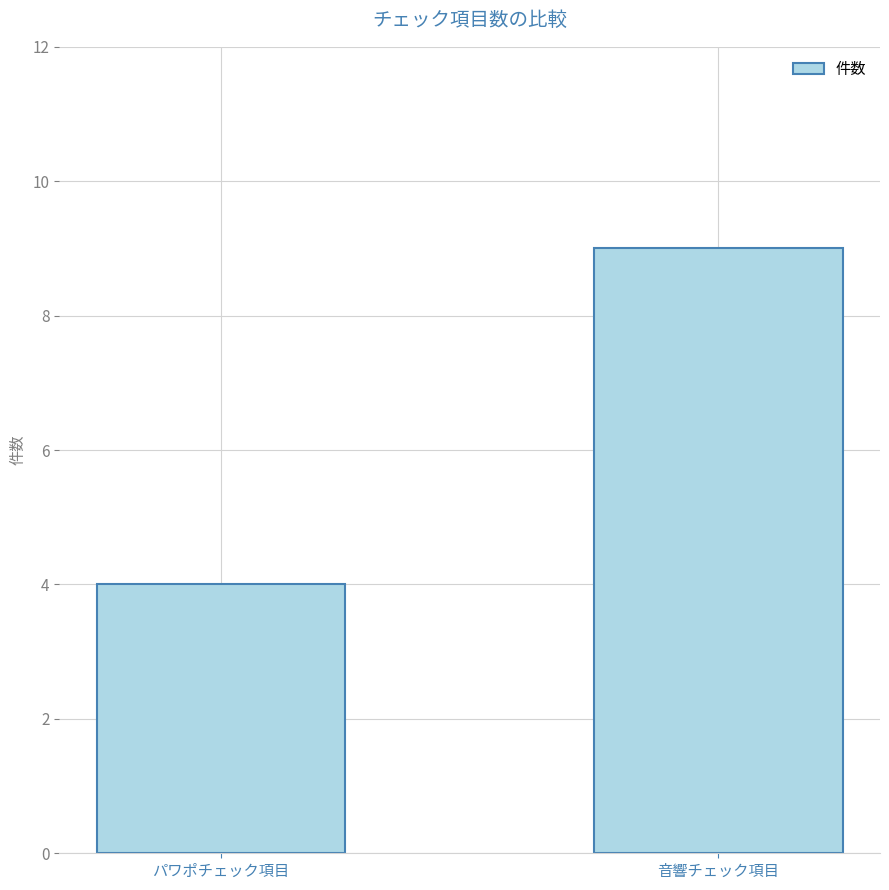

Which category has the highest value across all series?

音響チェック項目